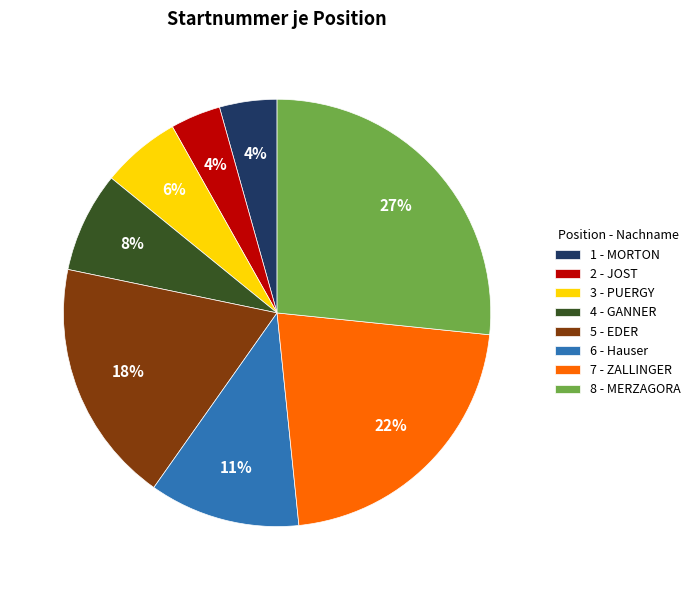

The 7 - ZALLINGER slice represents 22% of the pie. True or false?

True